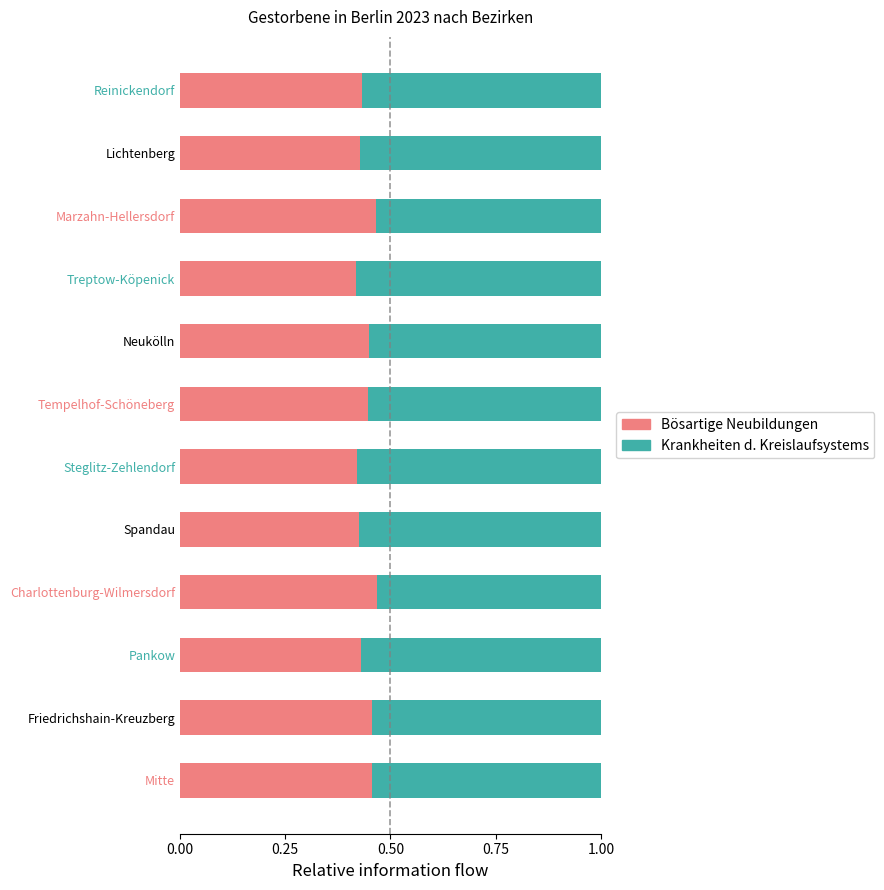

What is the total value across all series at Reinickendorf?

1.0